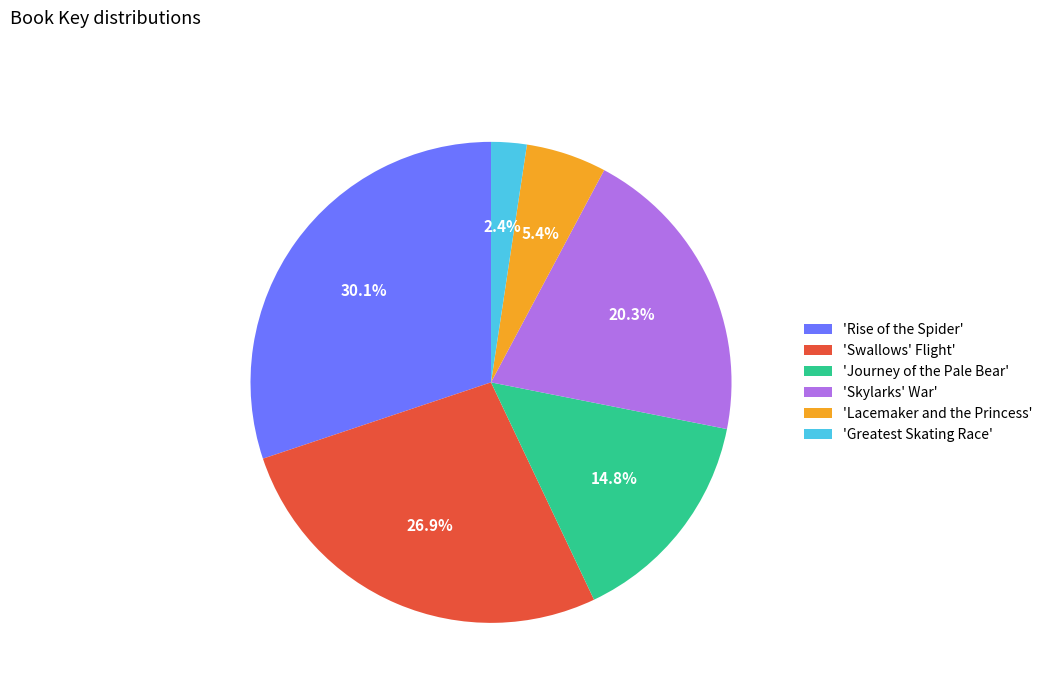

Do 'Lacemaker and the Princess' and 'Greatest Skating Race' together represent more than half of the pie?

No